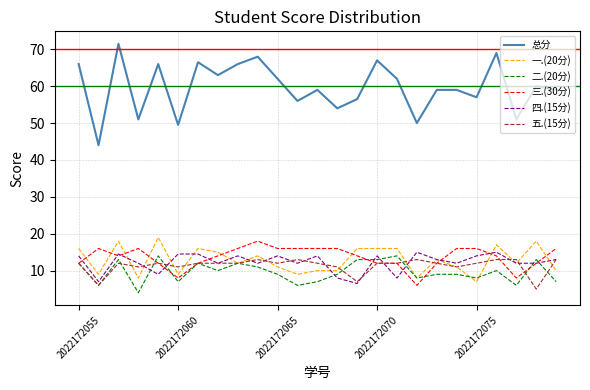

Which series has the largest total across all categories?

总分